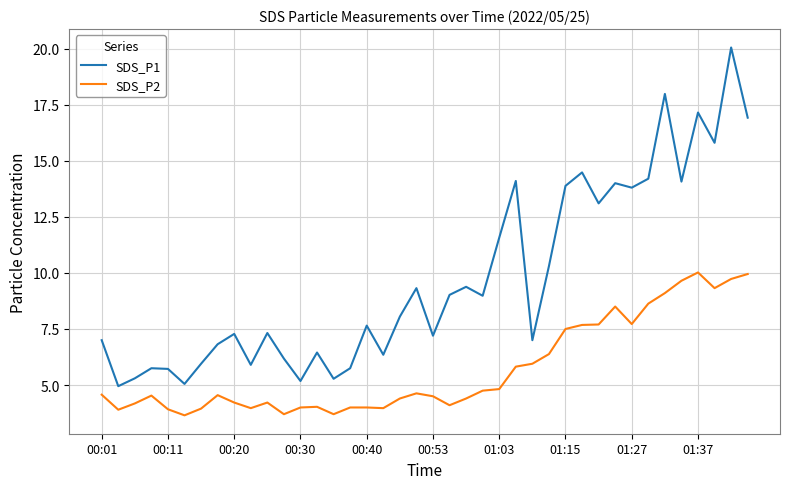

Rank the series by their maximum value, from lowest to highest.

SDS_P2, SDS_P1